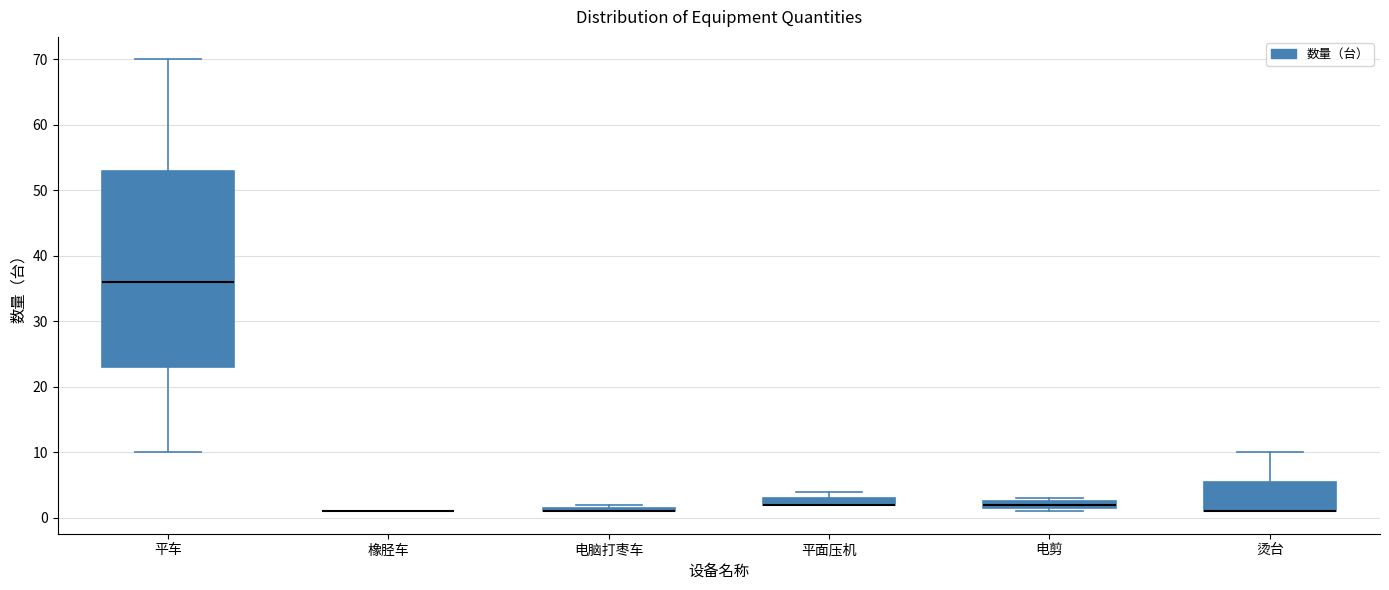

Where is the lower edge of the box for 平面压机 on the y-axis? The values are not printed on the chart, so give them approximately, as read against the axis.

2